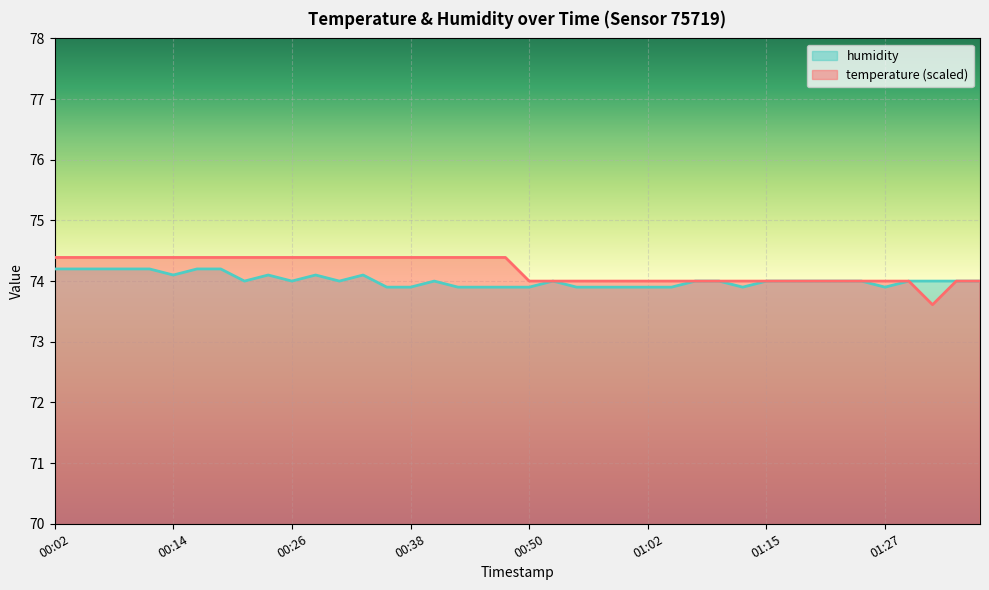

Which series has the largest total across all categories?

temperature (scaled)